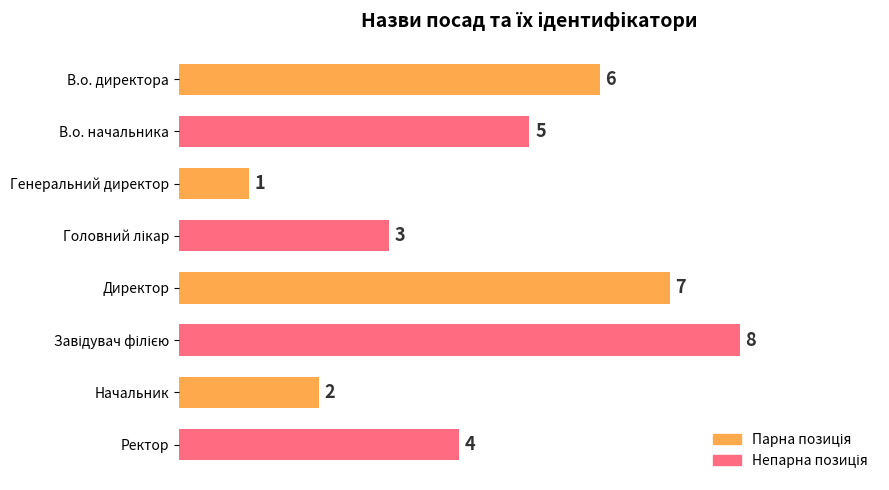

At which label is the value closest to 4?

Ректор